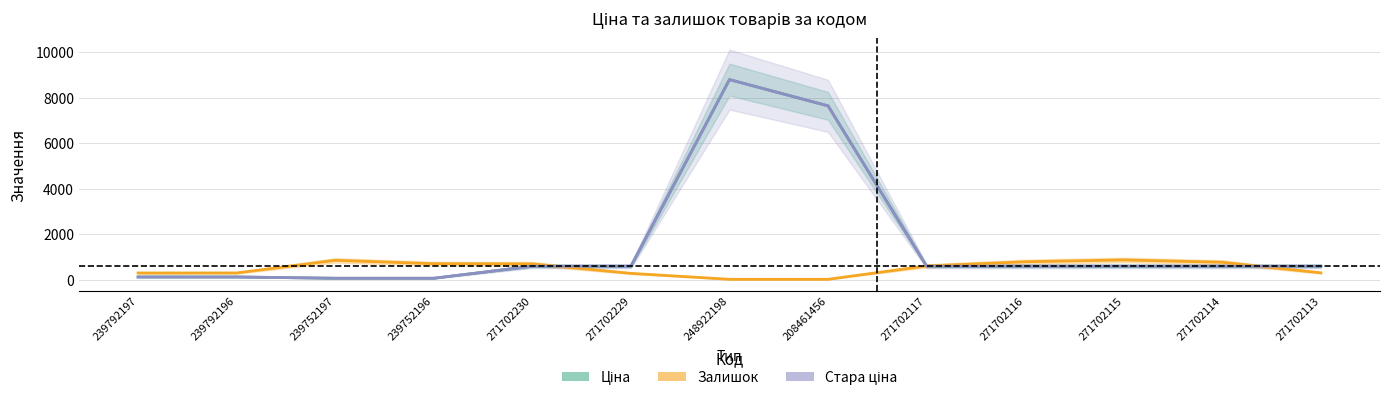

Is this an area chart (filled region under the line)?

No